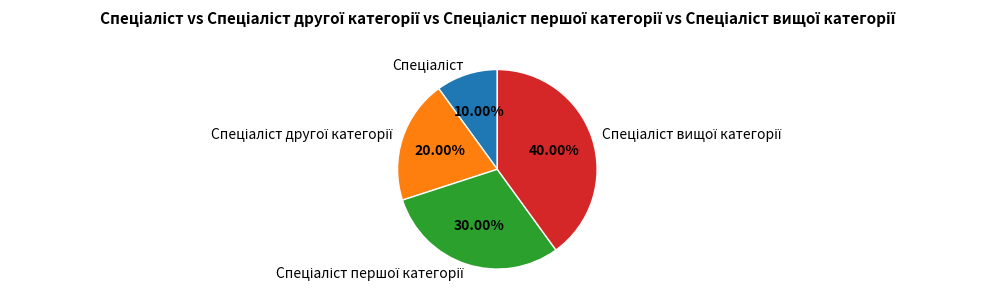

How many segments does this pie chart have?

4